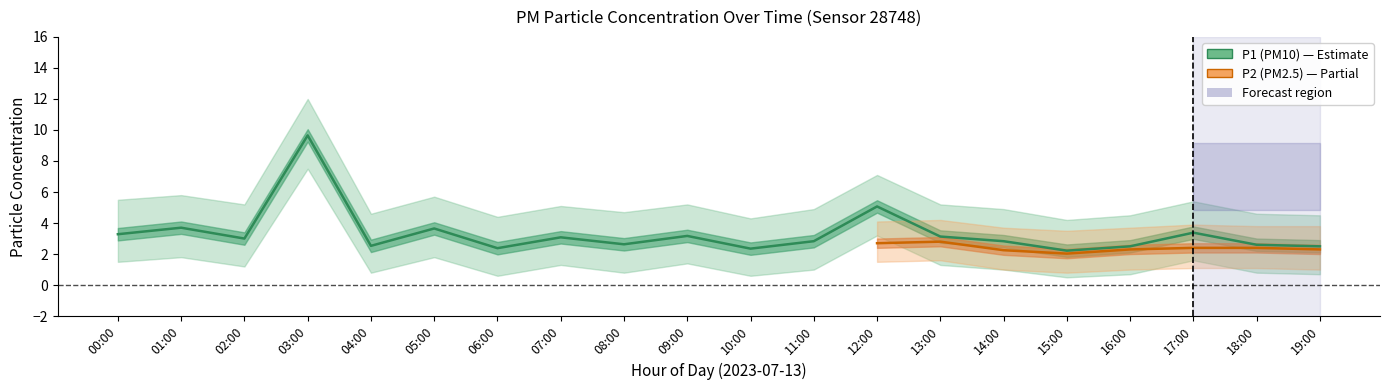

What is the spread (max minus min) of values at 15:00?

3.7